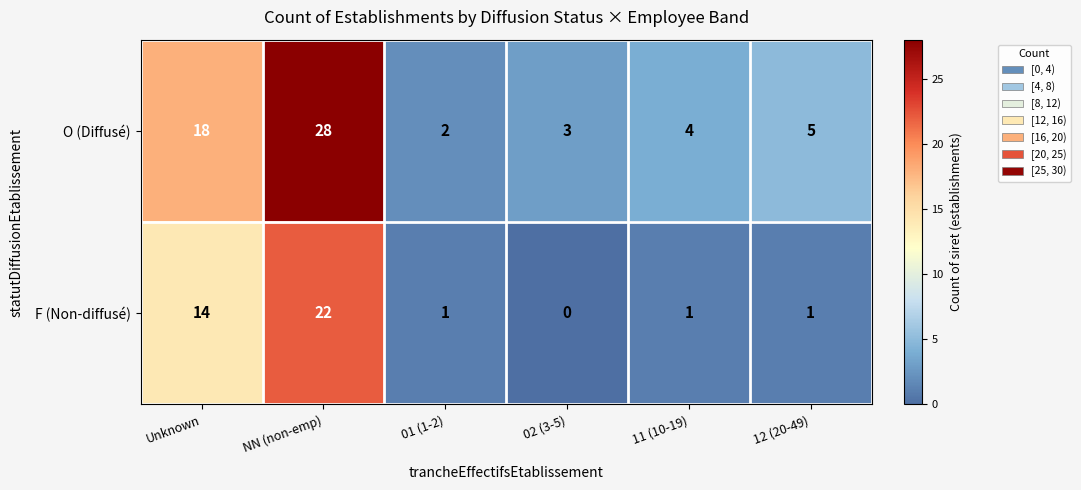

What is the maximum value shown in the chart?

28